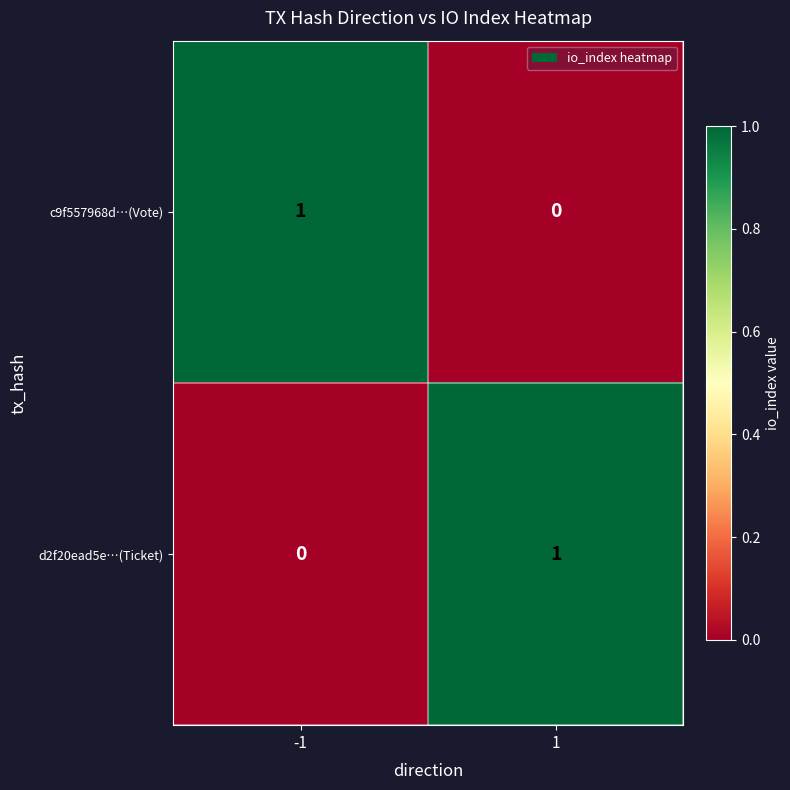

Is the value of d2f20ead5e…(Ticket) at -1 greater than the value of c9f557968d…(Vote) at -1?

No